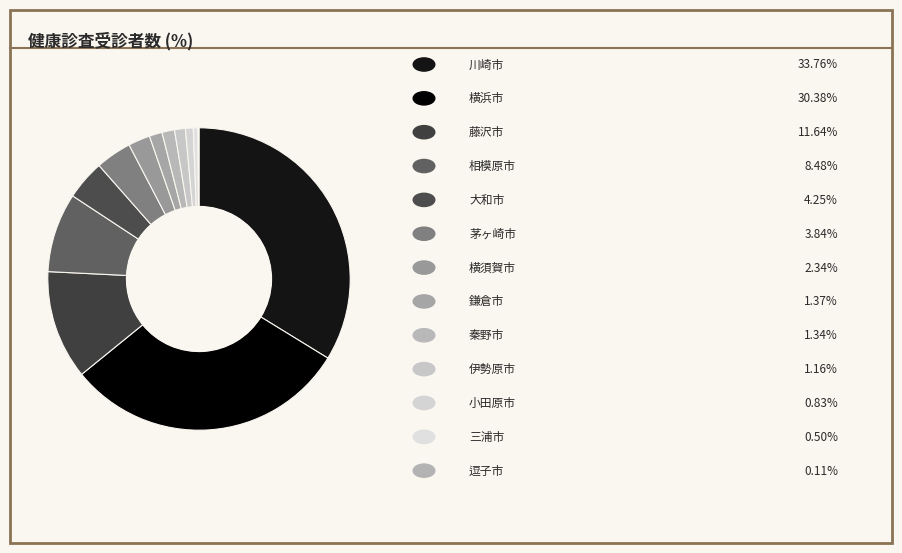

What is the largest slice in the pie chart?

川崎市